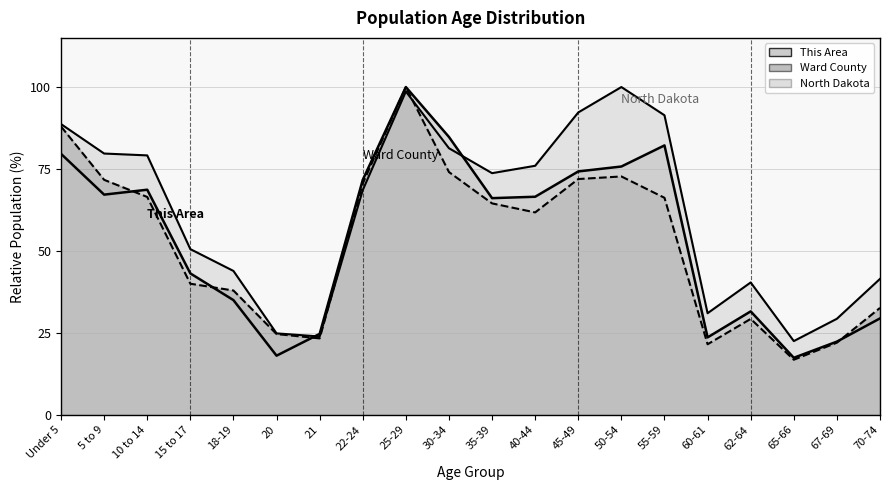

Between which two adjacent categories do Ward County and This Area first intersect?

5 to 9 and 10 to 14